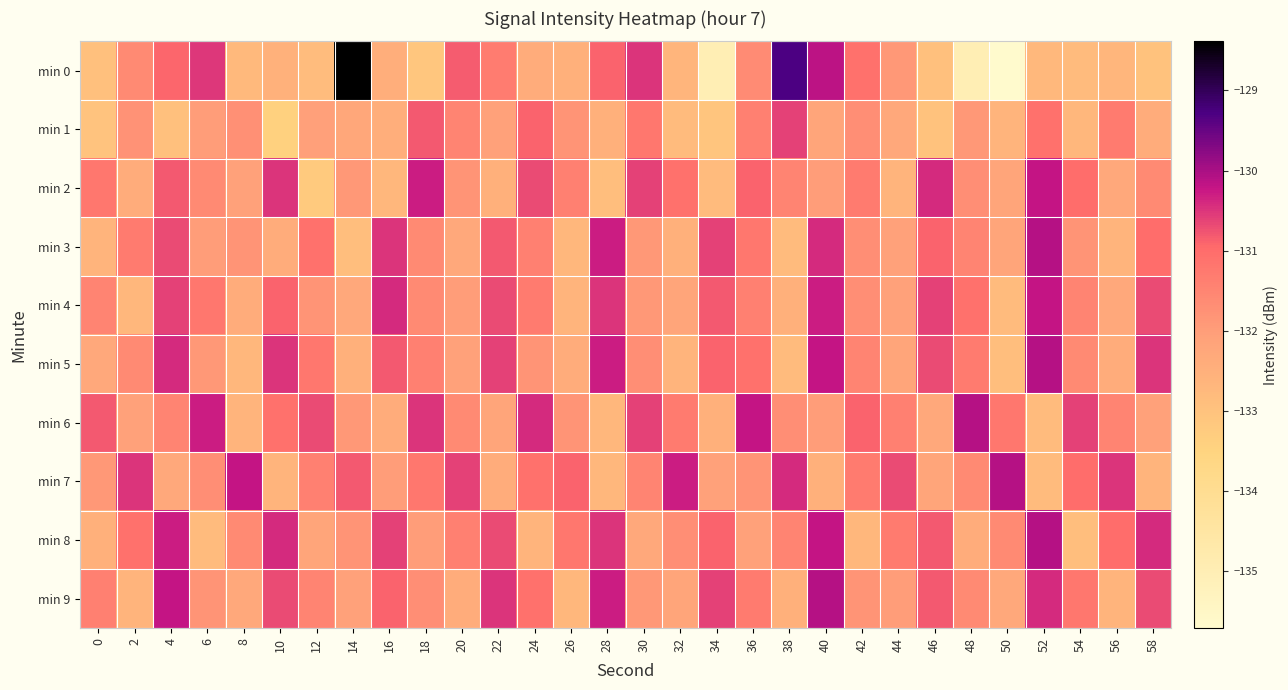

Which series changed the most between 6 and 48?

min 0